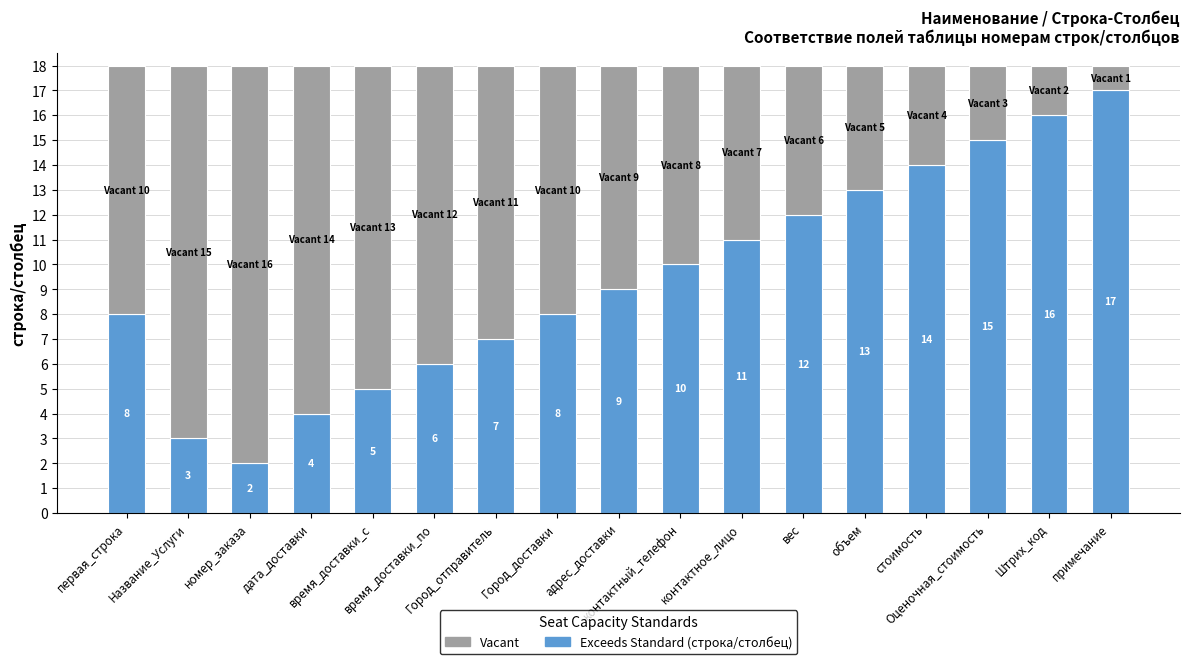

How many categories are shown in the chart?

17